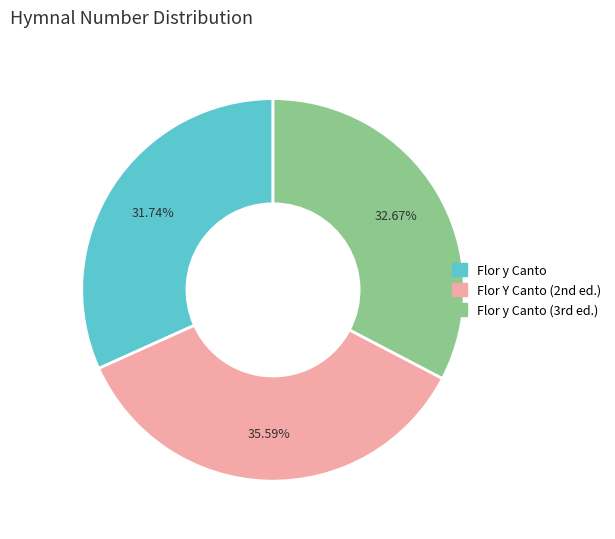

Is there any slice that represents more than half of the pie?

No